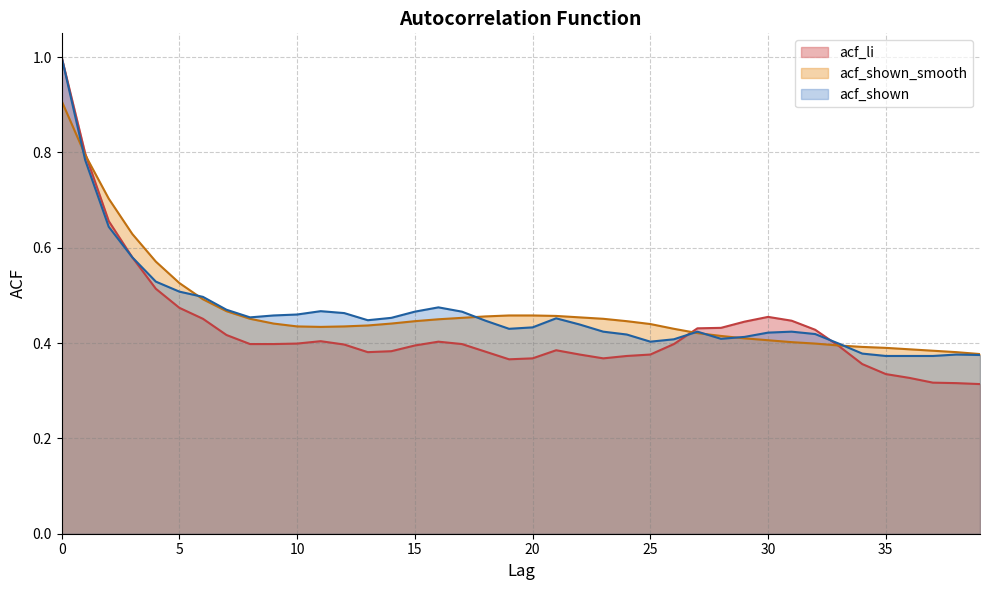

Count the number of categories in the chart.

40